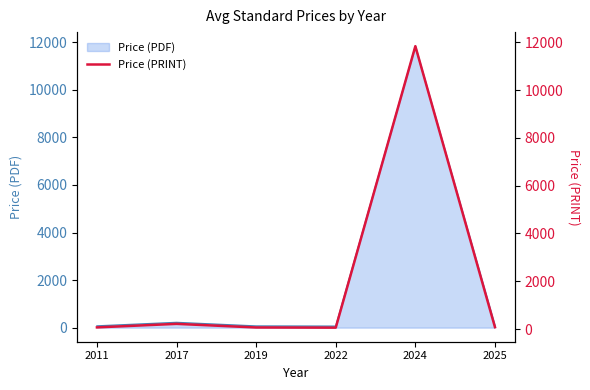

True or false: the data has more than 1 interior local peaks.

True